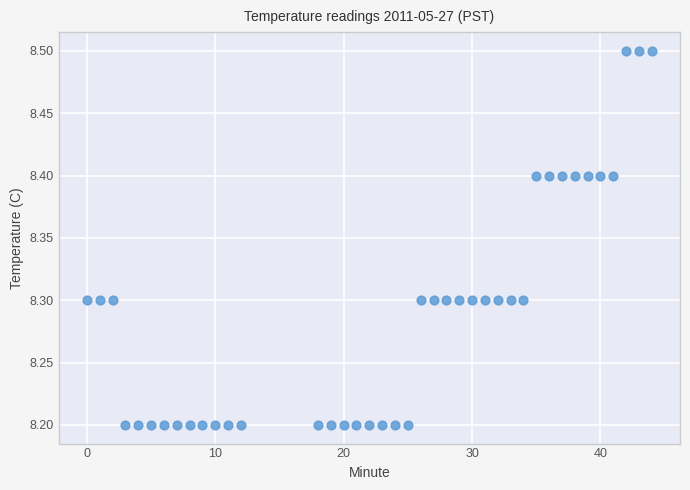

What is the range of Y values (max minus min)?

0.3